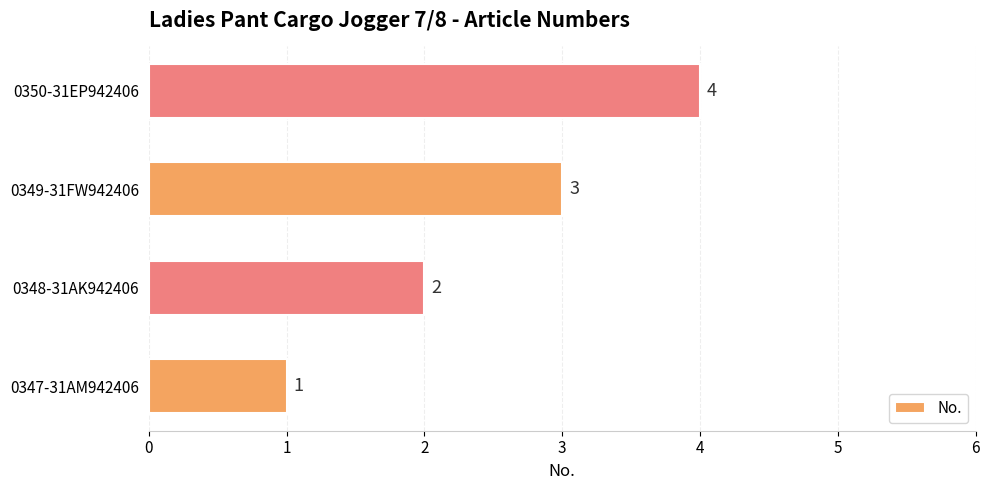

The value at 0347-31AM942406 is 0. True or false?

False